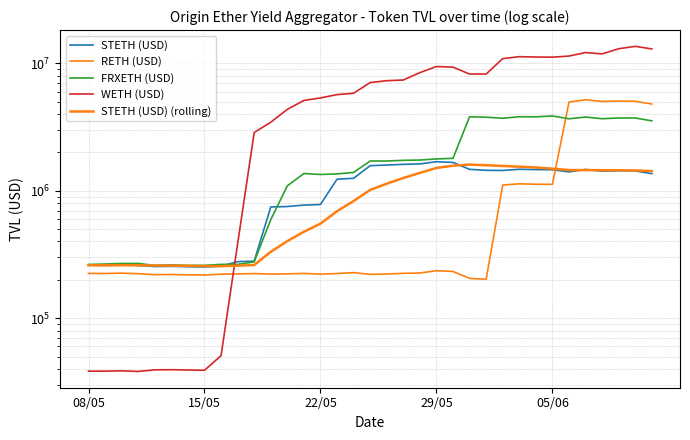

Where is the first local minimum for STETH (USD) (rolling)?

15/05